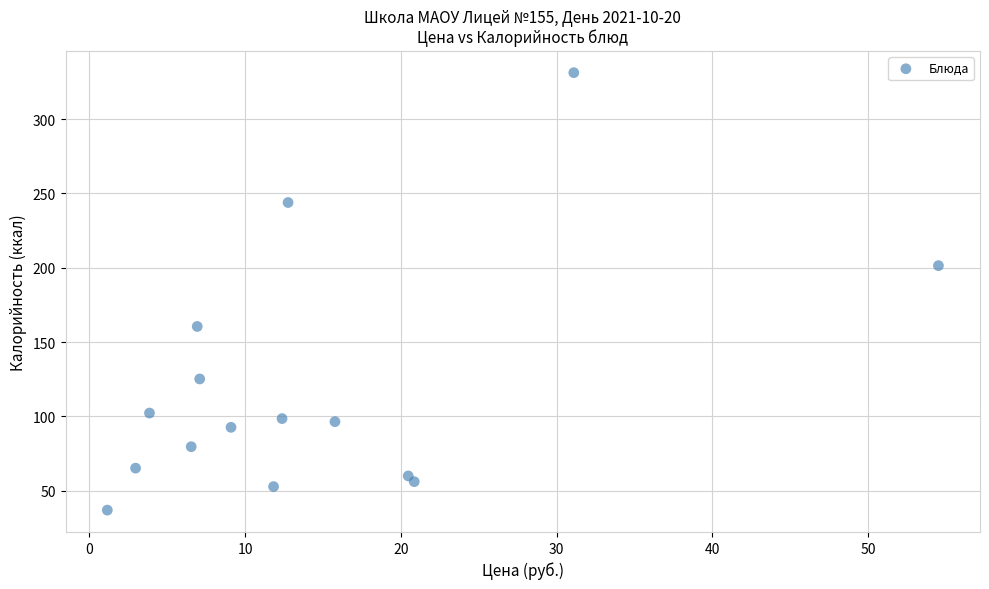

What is the range of Y values (max minus min)?

294.4